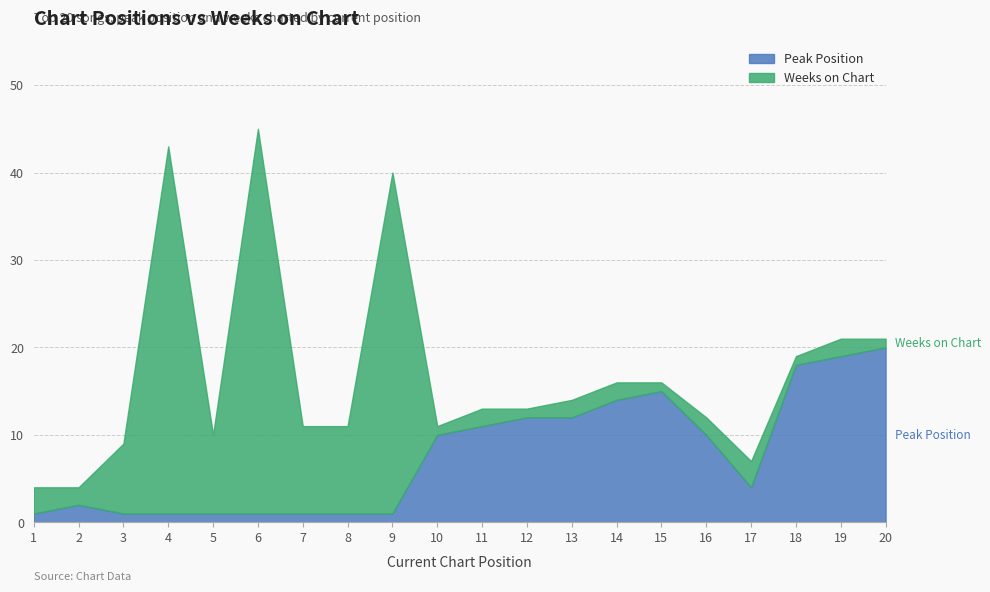

At which category is the sum across all series the highest?

6